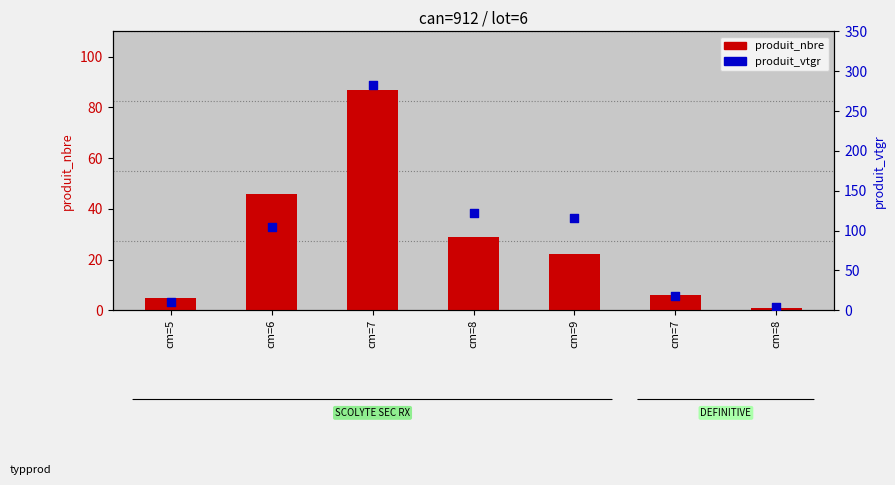

At how many categories does at least one series exceed 113?

3